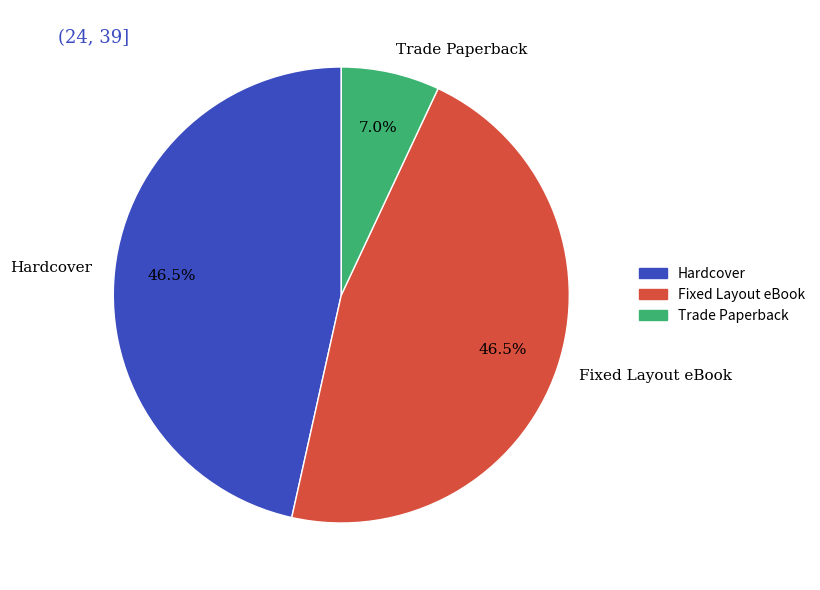

Between Hardcover and Trade Paperback, which is larger?

Hardcover